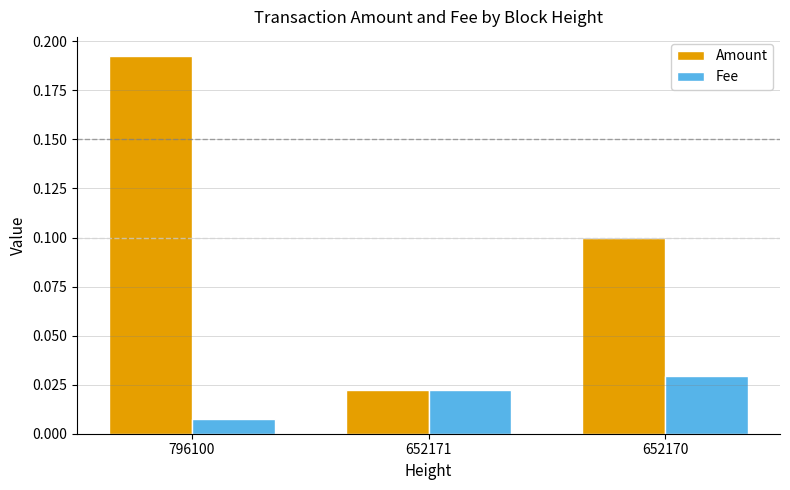

What is the value of the Amount bar at the 3rd from the left?

0.1